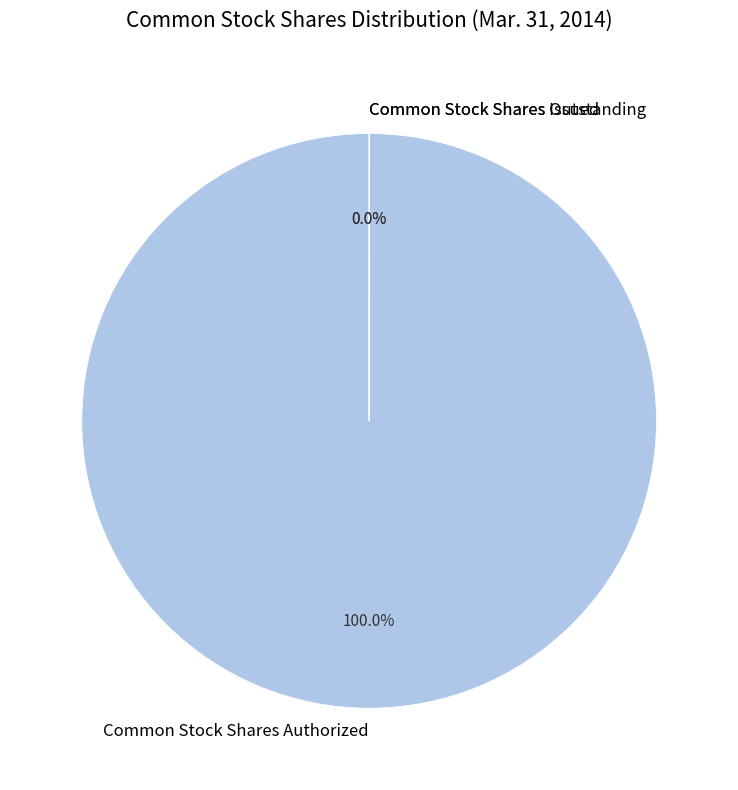

To the nearest percent, what is the average slice percentage?

33%